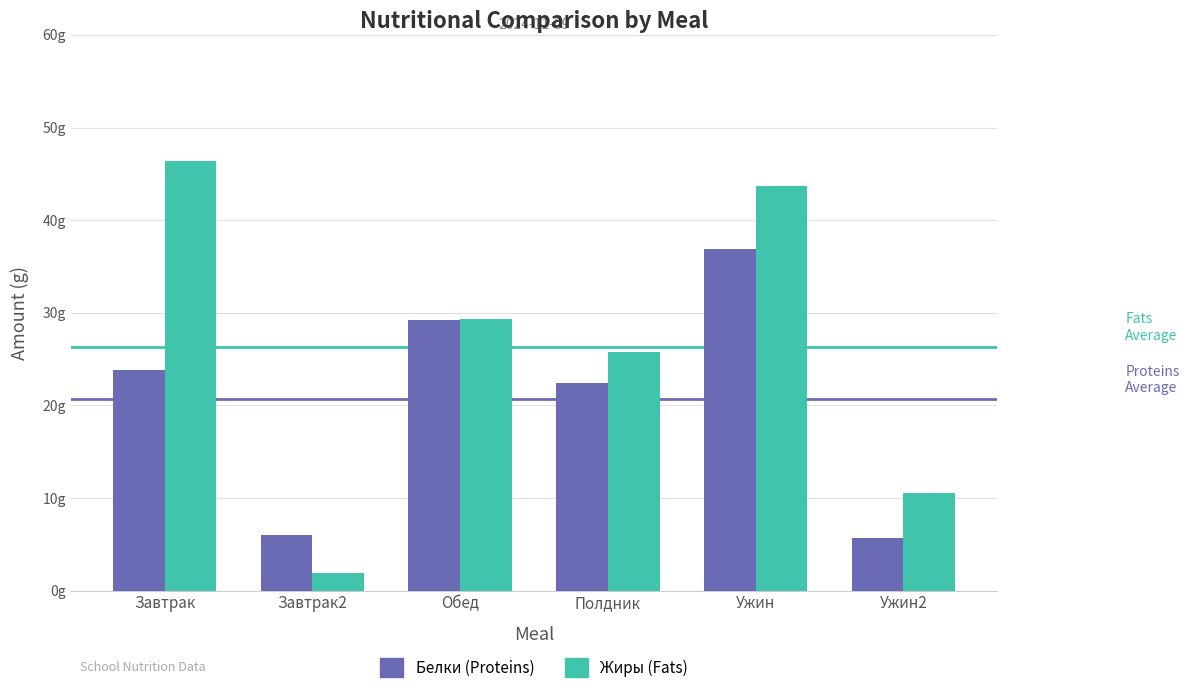

What are all the series names shown in the legend?

Белки (Proteins), Жиры (Fats)